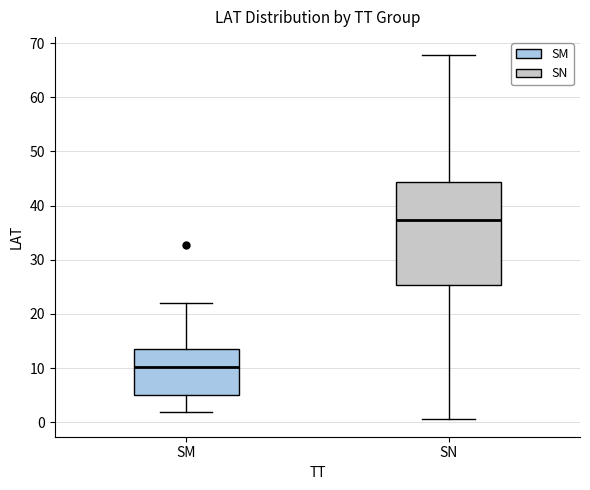

Where is the upper edge of the box for SN on the y-axis? The values are not printed on the chart, so give them approximately, as read against the axis.

44